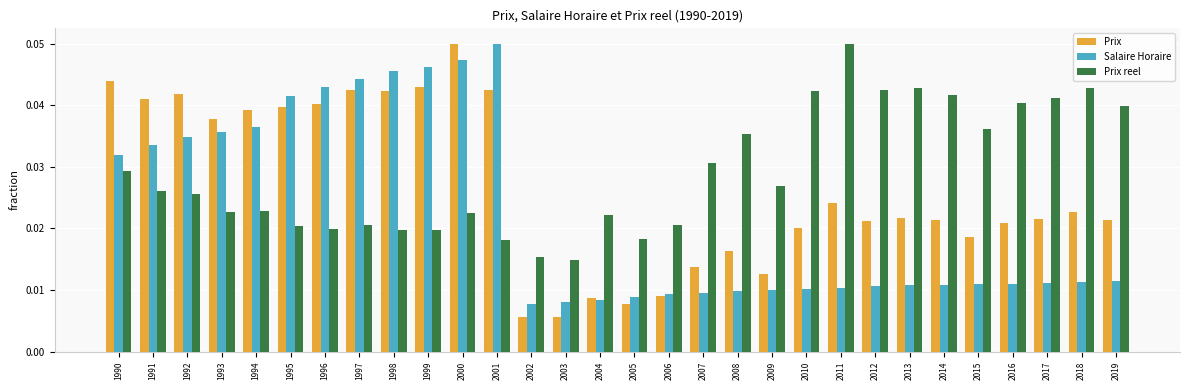

Rank the series by their average value, from highest to lowest.

Prix reel, Prix, Salaire Horaire